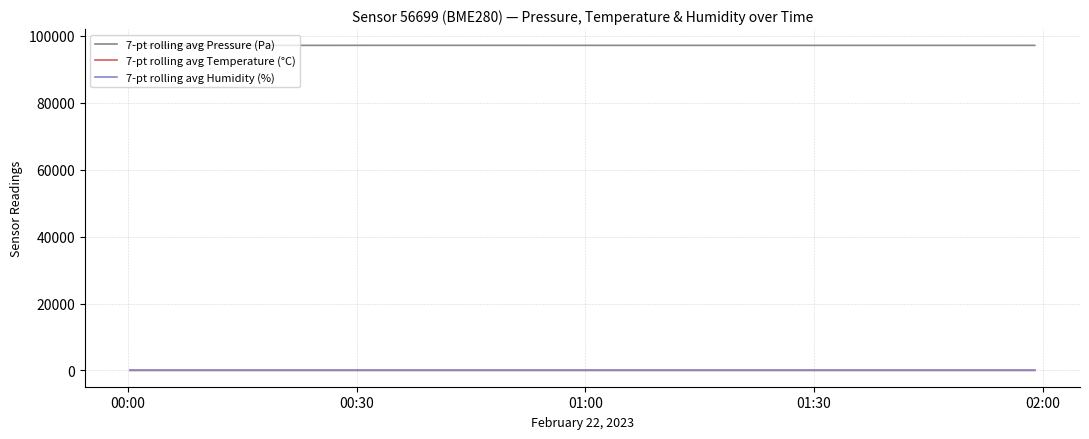

True or false: 7-pt rolling avg Pressure (Pa) and 7-pt rolling avg Humidity (%) intersect in this chart.

False